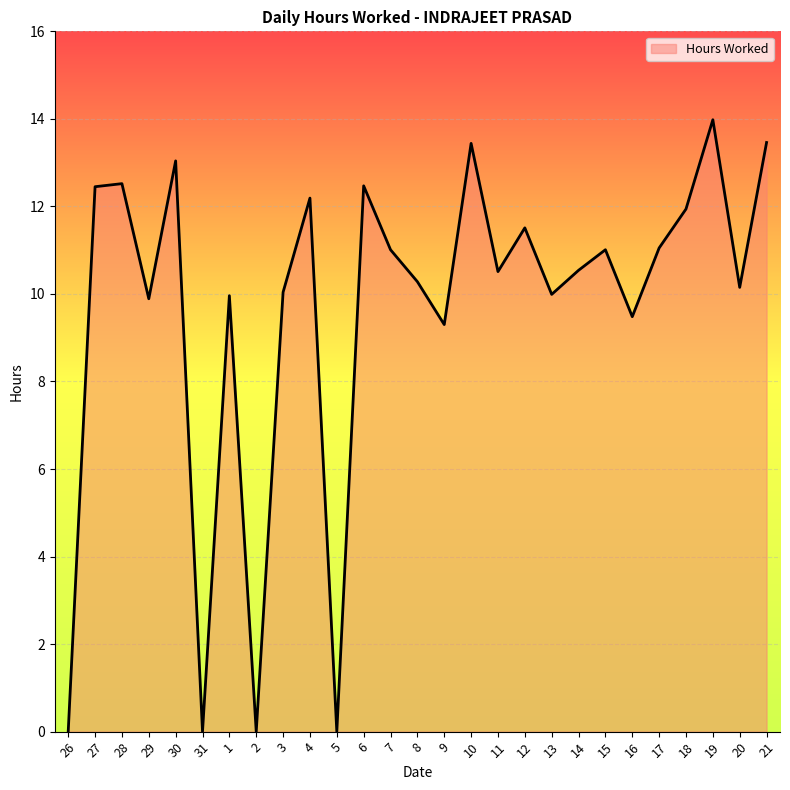

What is the ratio of the value at 30 to the value at 10?

1.0